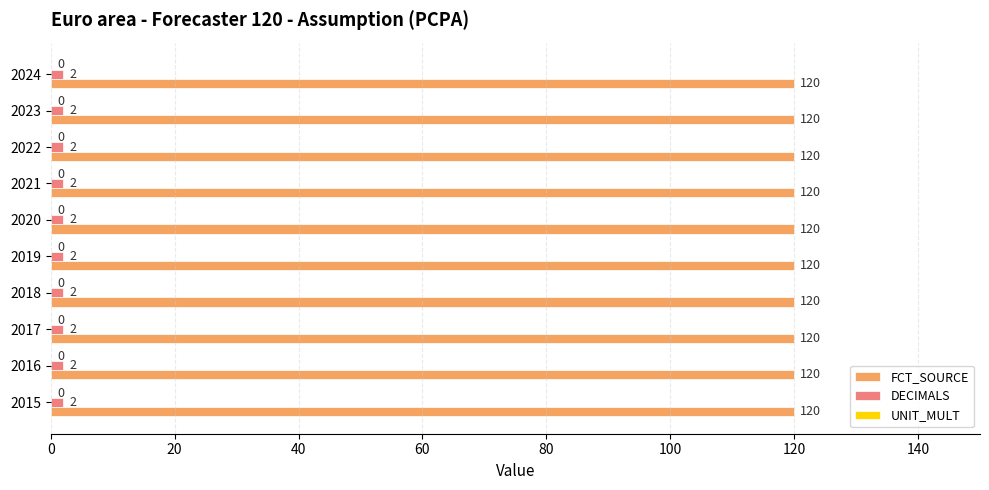

At how many categories does at least one series exceed 70?

10